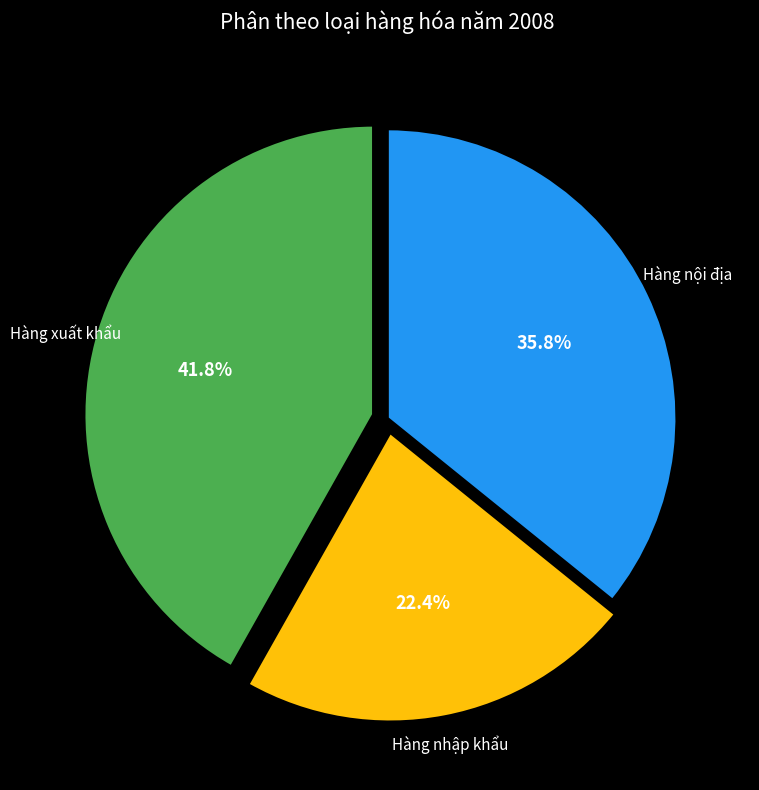

Does any single category account for the majority?

No